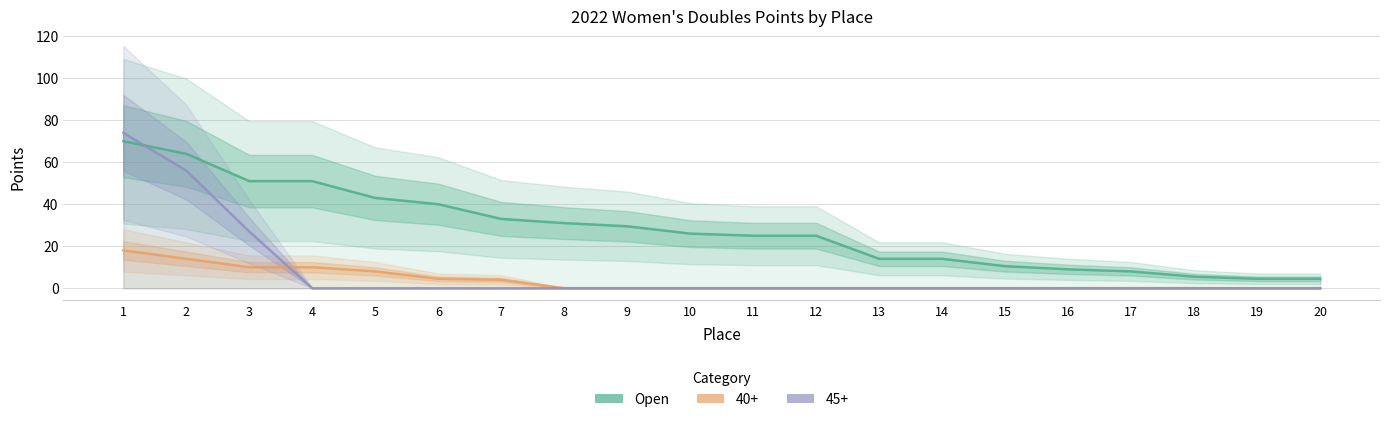

Which category has the highest value across all series?

1